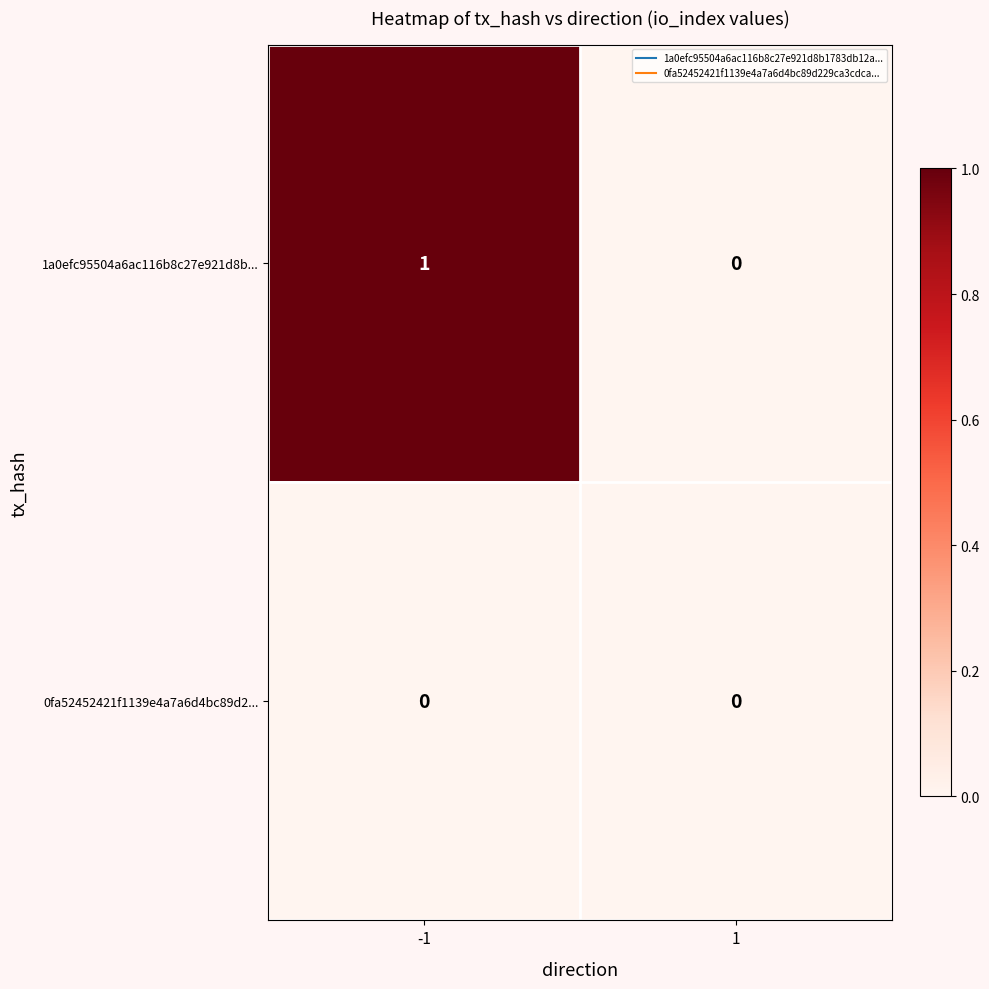

Which series has the largest total across all categories?

1a0efc95504a6ac116b8c27e921d8b...